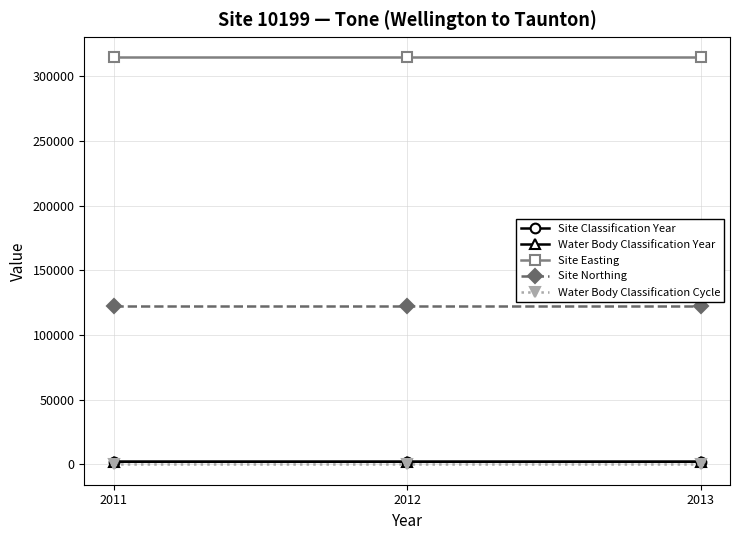

What is the difference between the Site Classification Year values at 2012 and 2011?

1